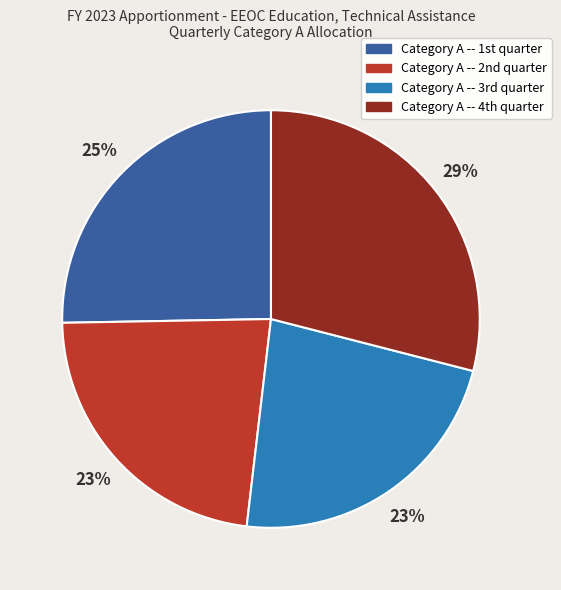

To the nearest percent, what is the average slice percentage?

25%